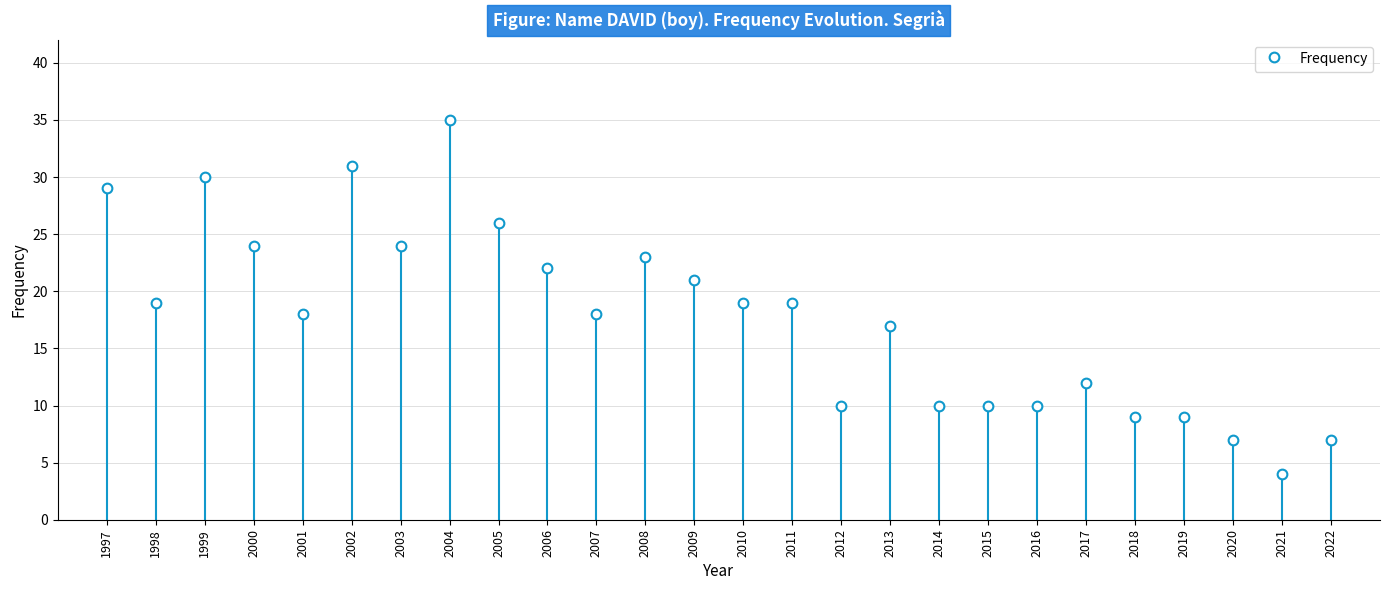

Does the chart contain stacked bars?

No